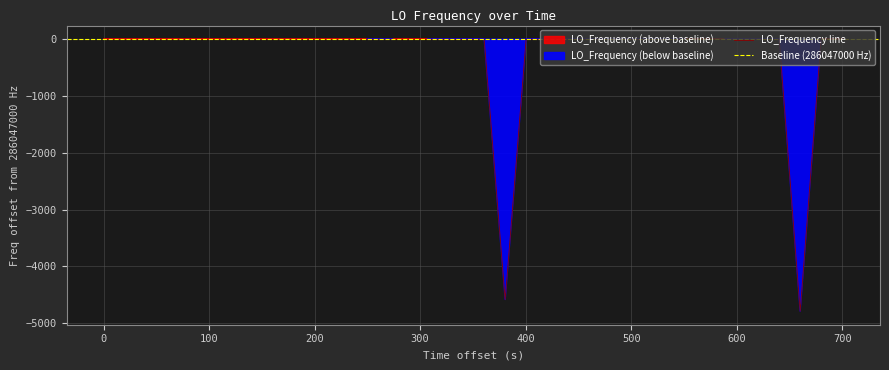

What is the difference between the second highest and minimum values?

4790.0